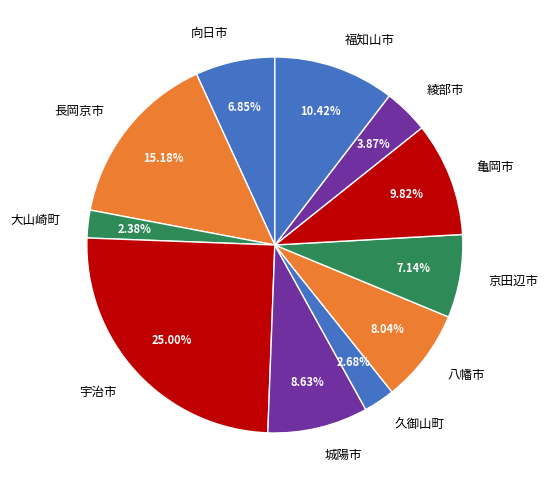

How many slices are in this pie chart?

11